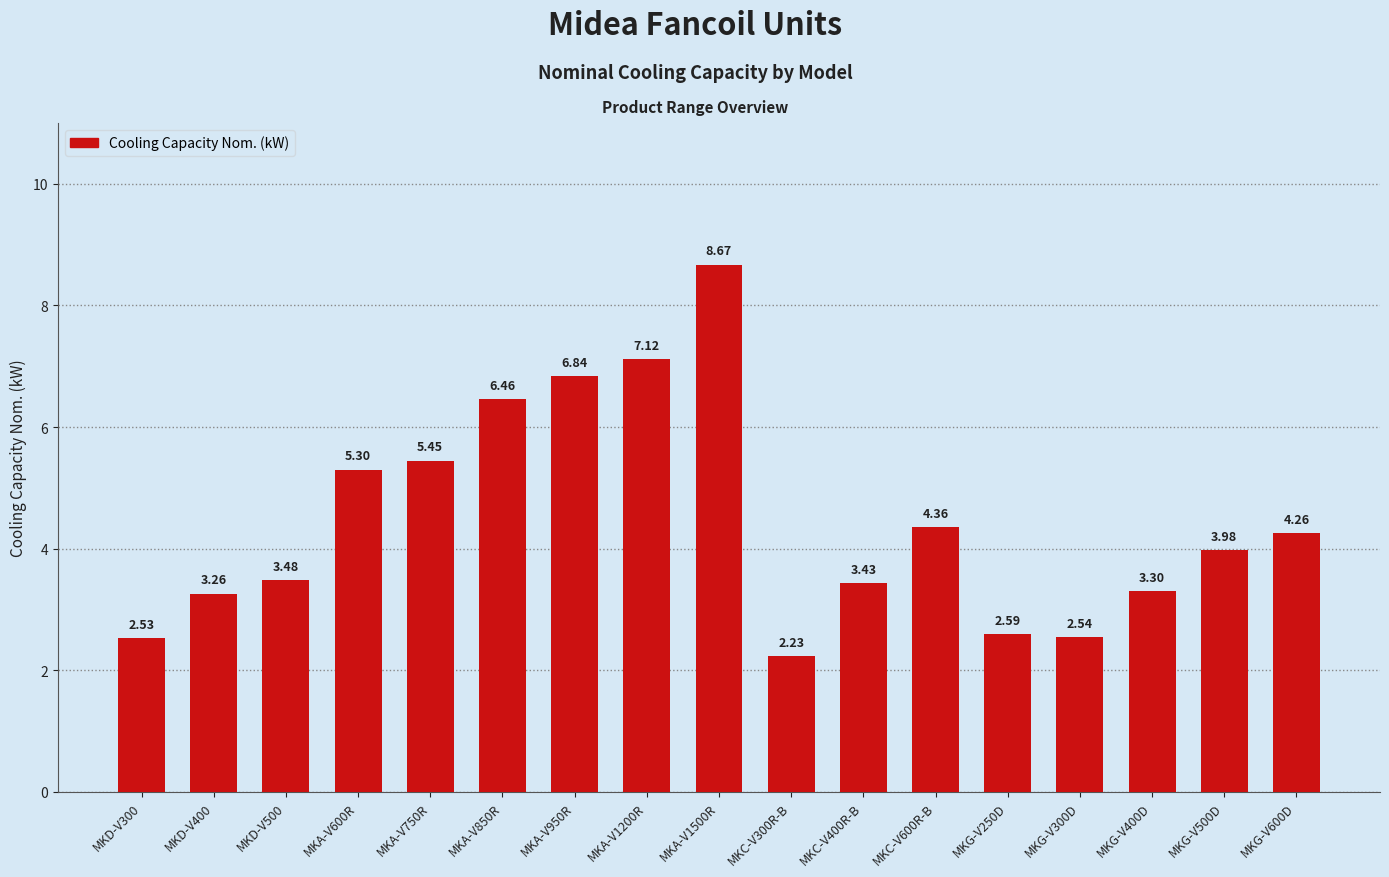

How many data points are above 3?

13